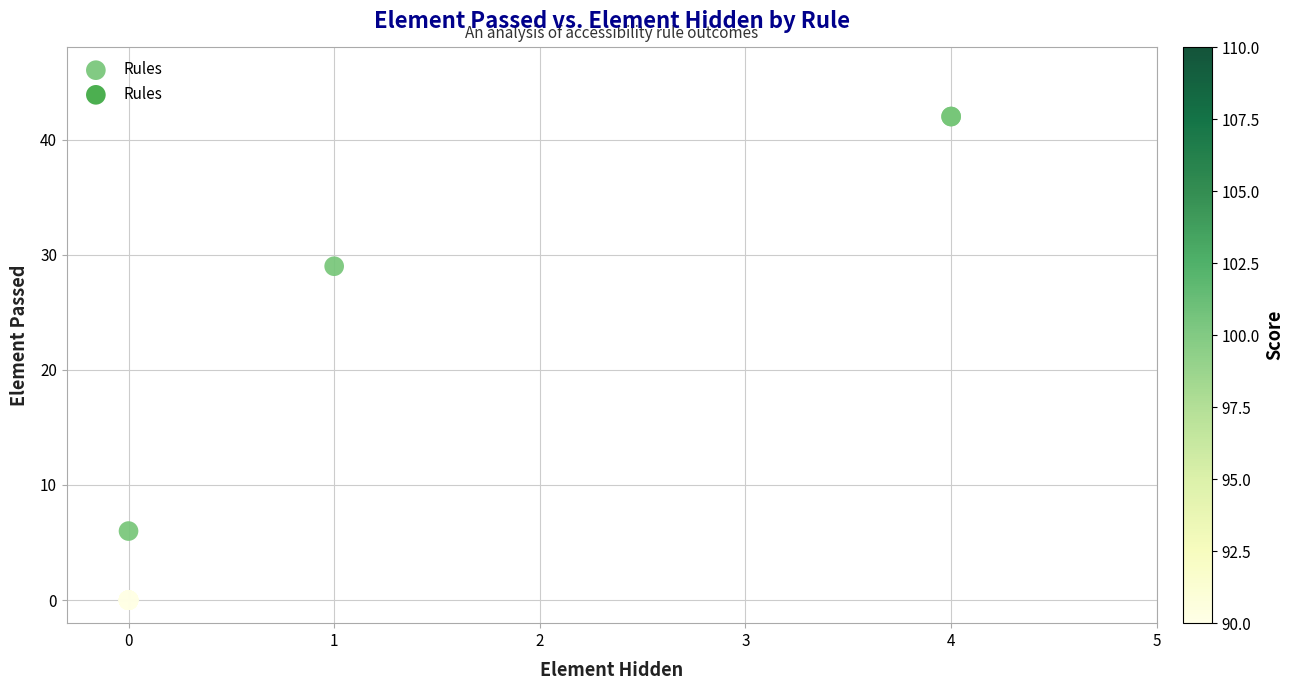

What Y value in the scatter plot is closest to 21?

29